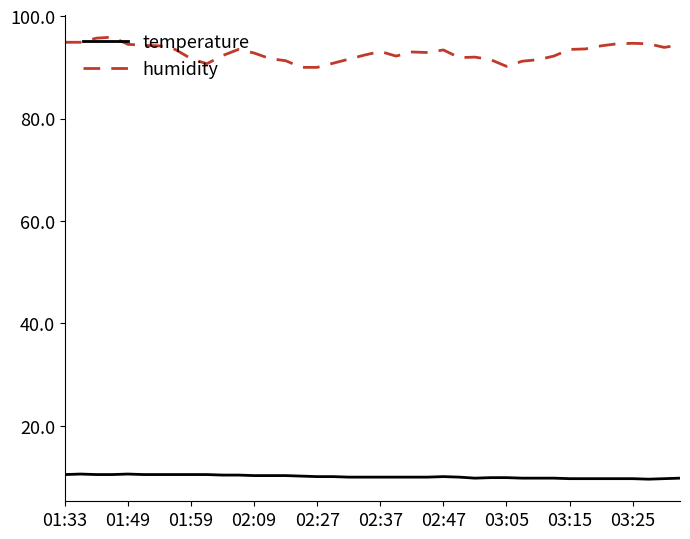

List the series in order of their peak value, highest first.

humidity, temperature